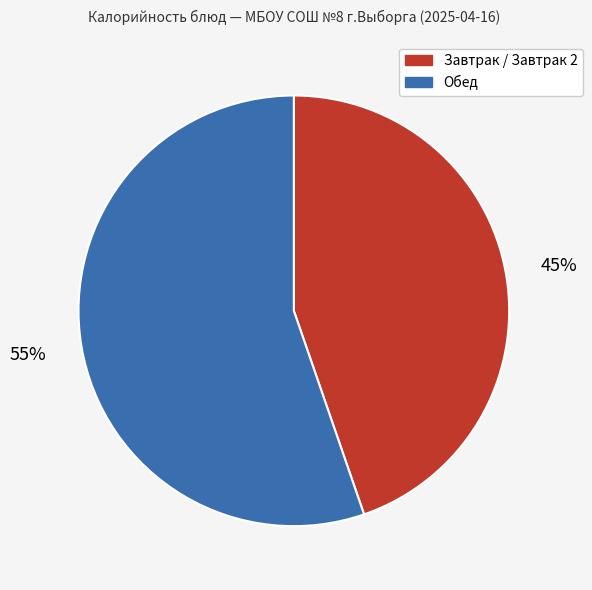

Is there any slice that represents more than half of the pie?

Yes